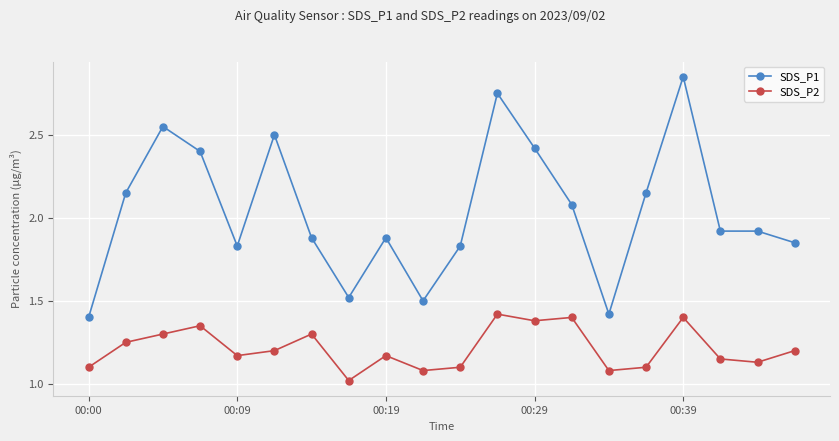

What is the lowest value of the SDS_P2 series?

1.0